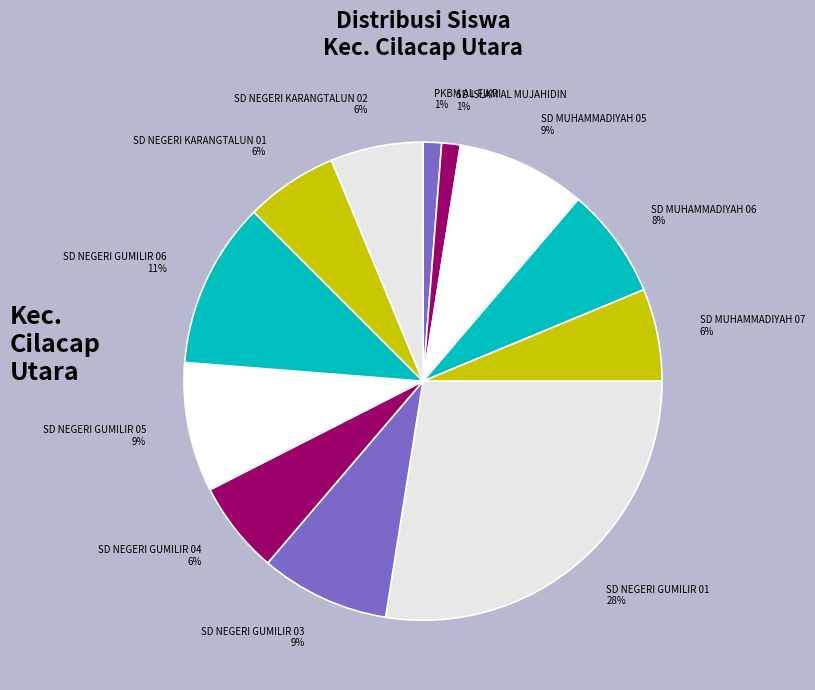

How many slices are in this pie chart?

12